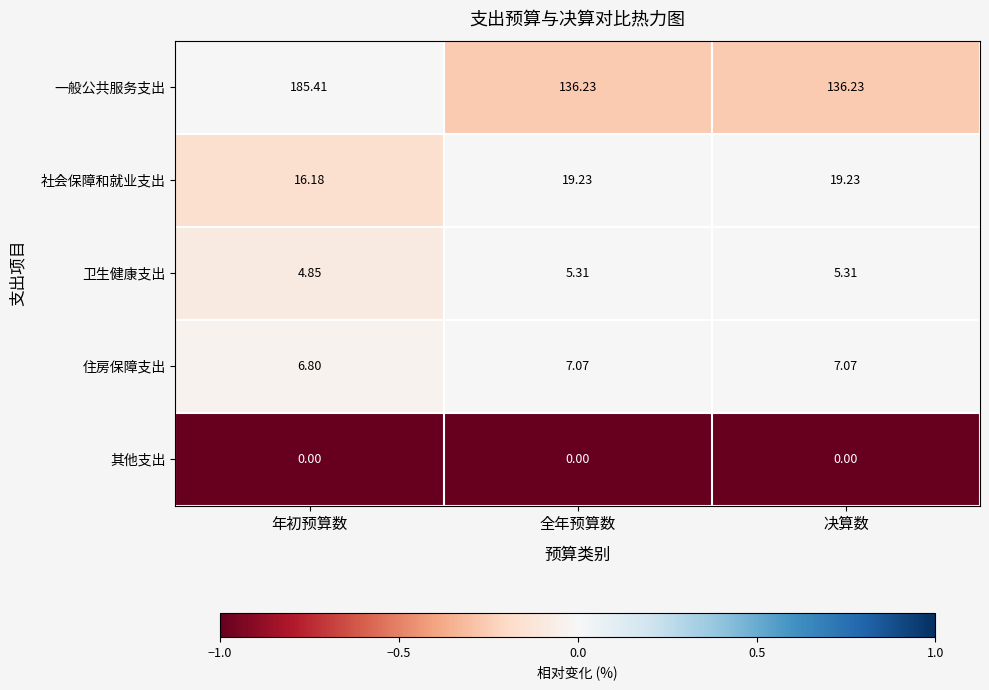

At which category is the sum across all series the highest?

年初预算数